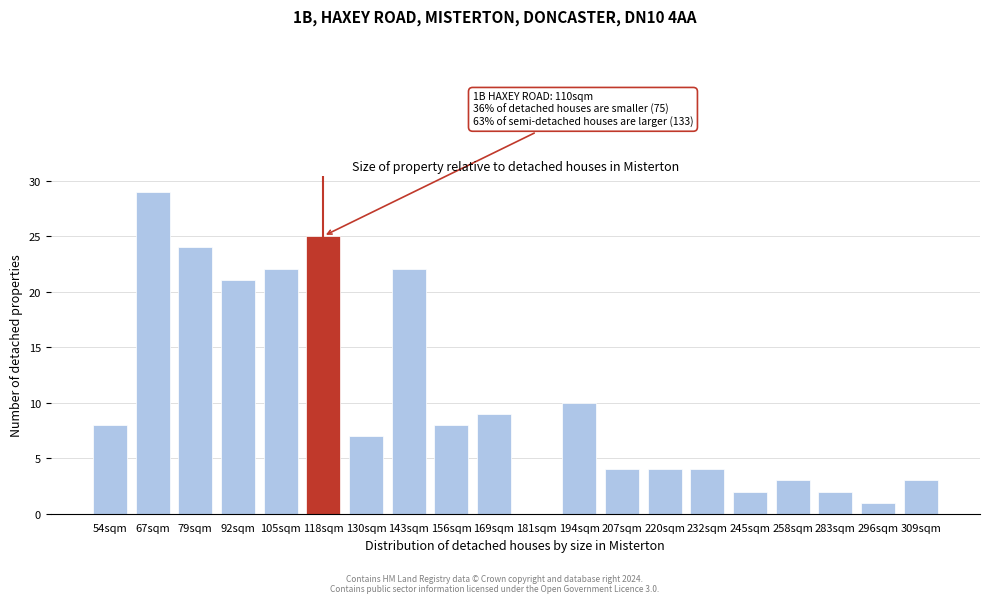

Reading left to right, what are all the values shown in this chart?

54sqm=8	67sqm=29	79sqm=24	92sqm=21	105sqm=22	118sqm=25	130sqm=7	143sqm=22	156sqm=8	169sqm=9	181sqm=0	194sqm=10	207sqm=4	220sqm=4	232sqm=4	245sqm=2	258sqm=3	283sqm=2	296sqm=1	309sqm=3